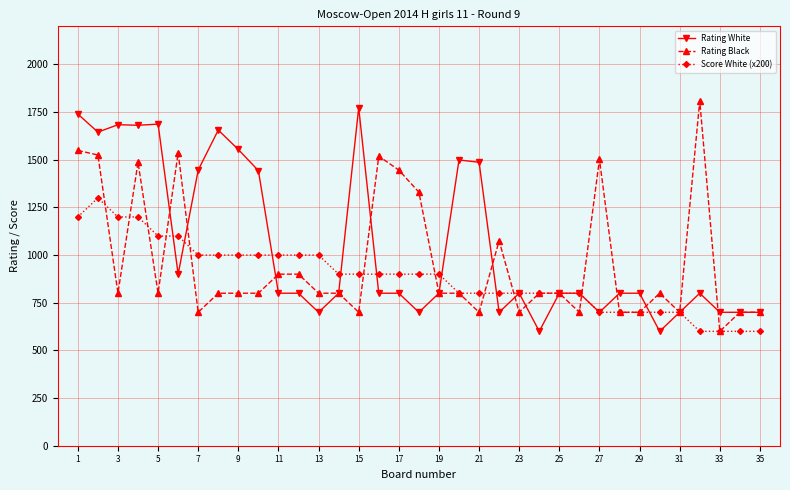

What is the minimum value shown in the chart?

600